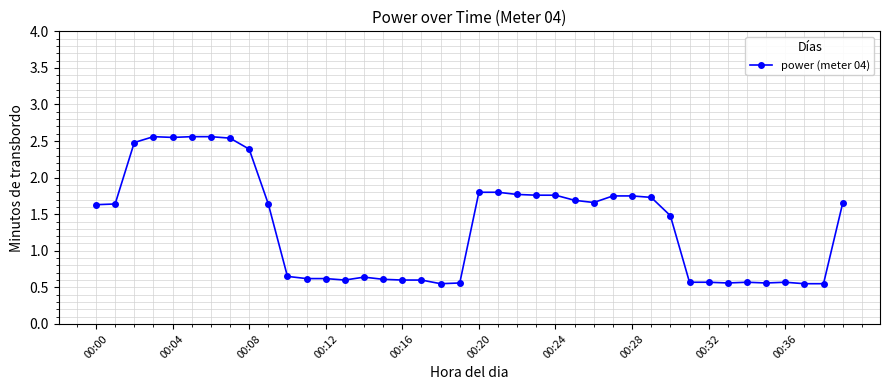

What is the value of the 9th point from the left?

2.4